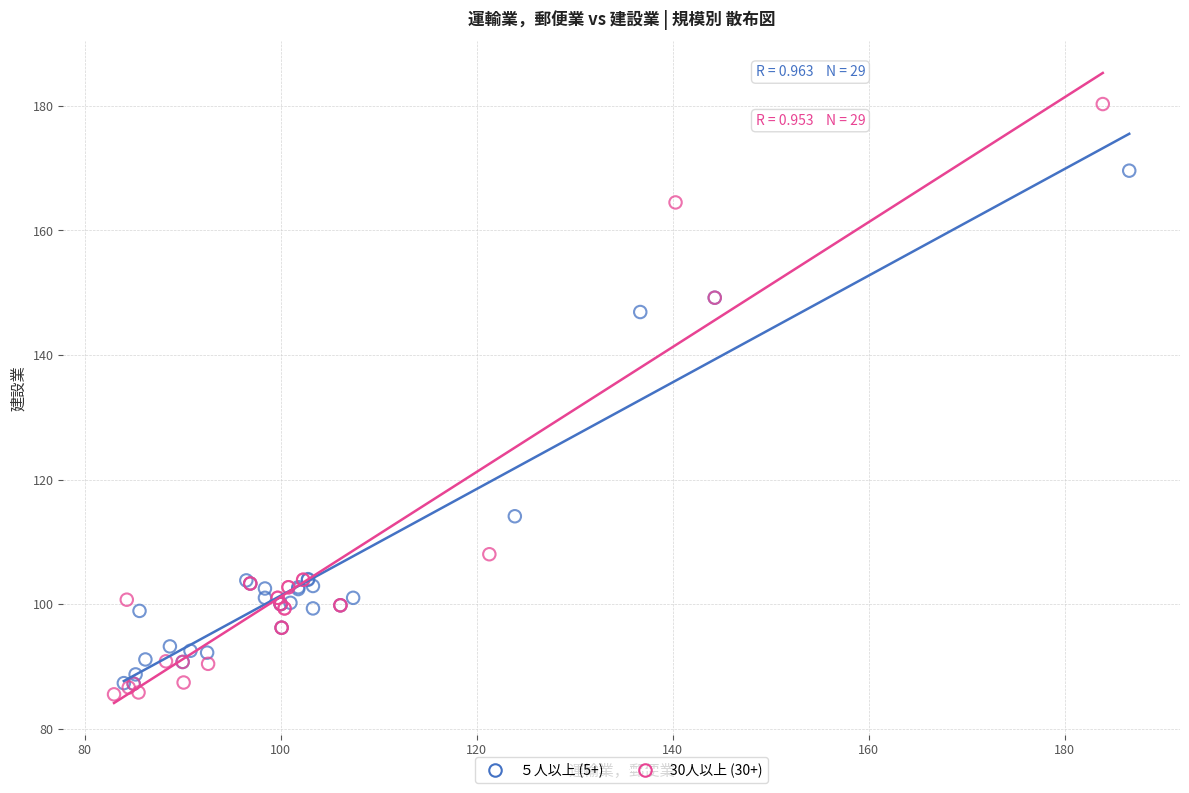

Which series contains the highest Y value?

30人以上 (30+)